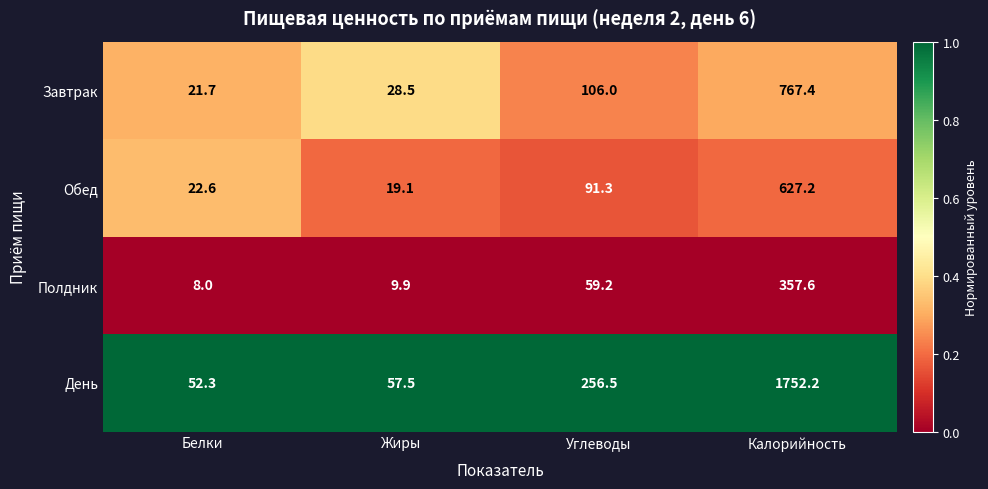

What is the spread (max minus min) of values at Белки?

44.3